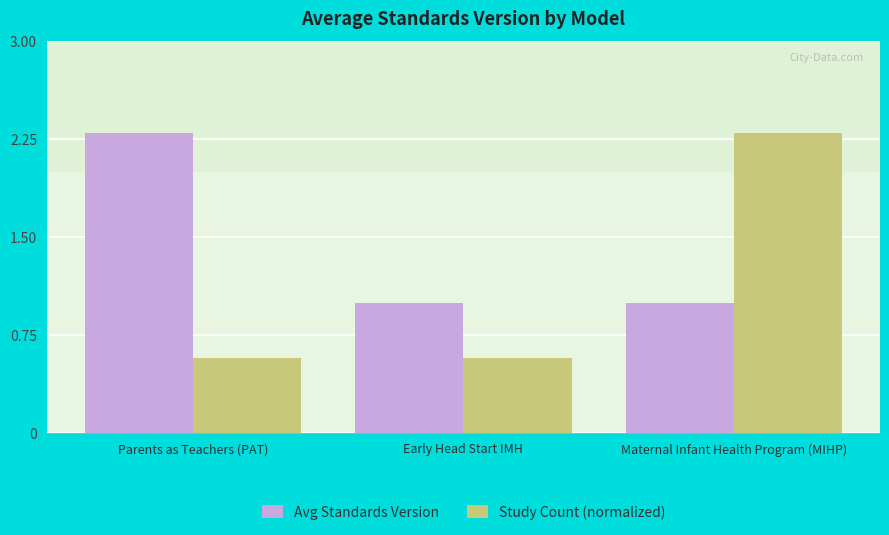

What is the total value across all series at Maternal Infant Health Program (MIHP)?

3.3